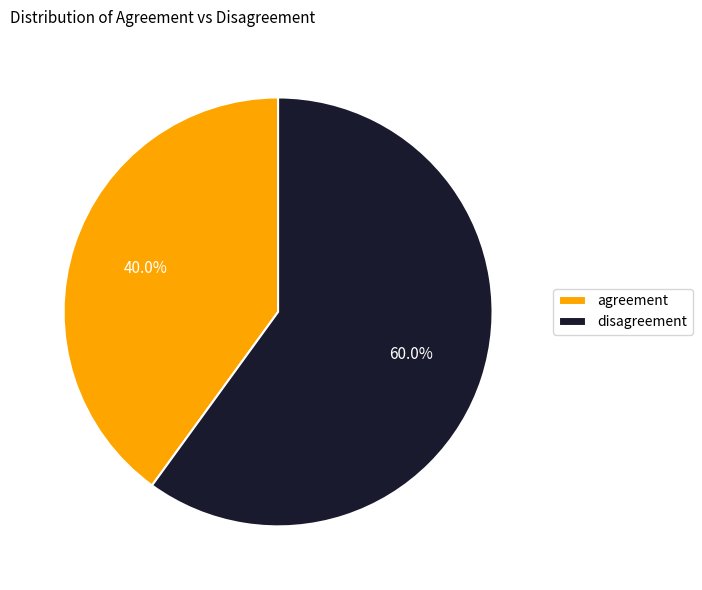

Which slice represents more than half of the pie?

disagreement